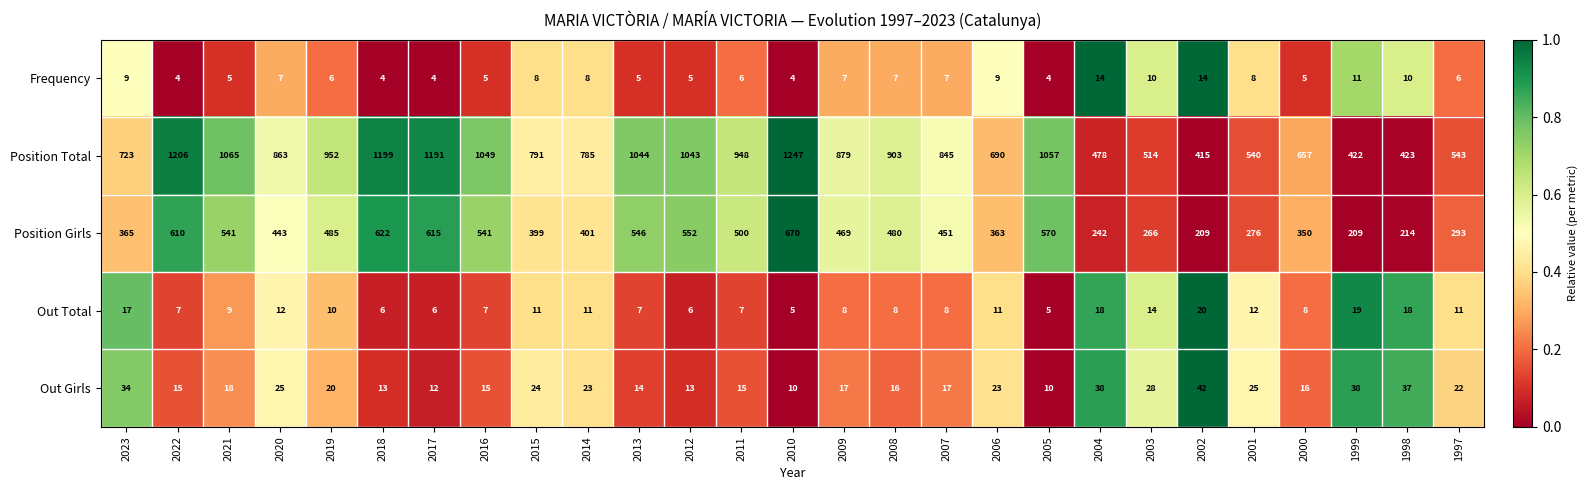

True or false: Out Total has a value of 6 at 2003.

False